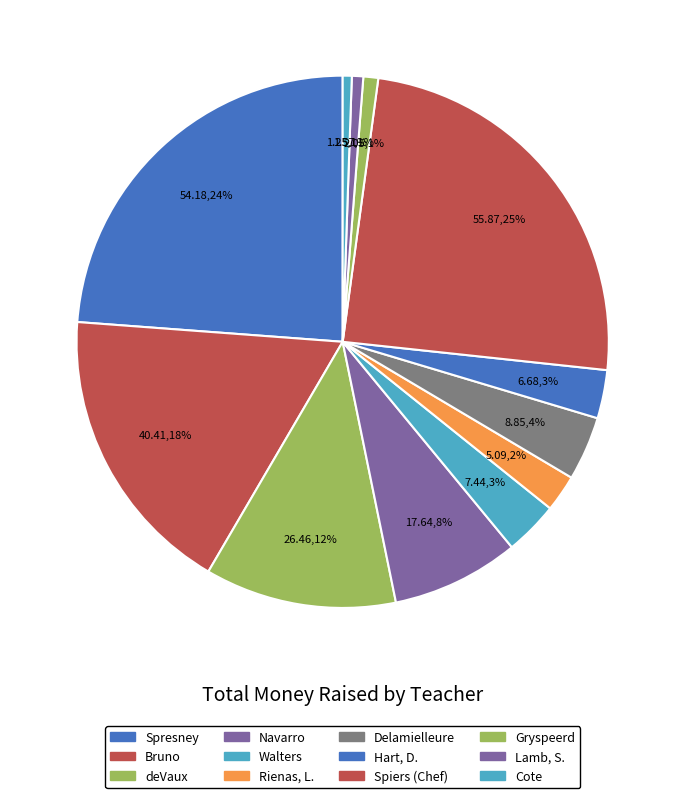

To the nearest percent, what is the combined percentage of Spiers (Chef) and Delamielleure?

28%